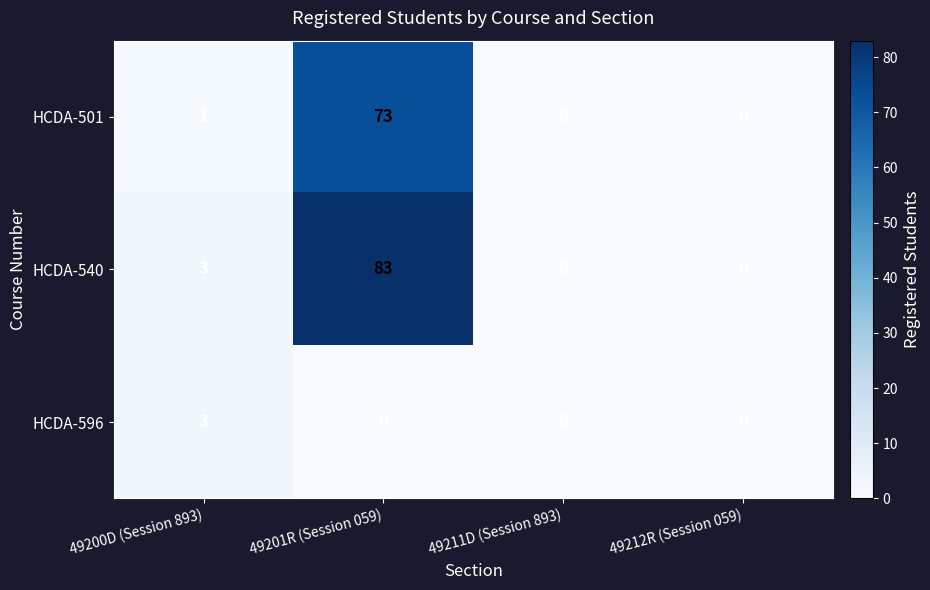

At how many categories does at least one series exceed 25?

1